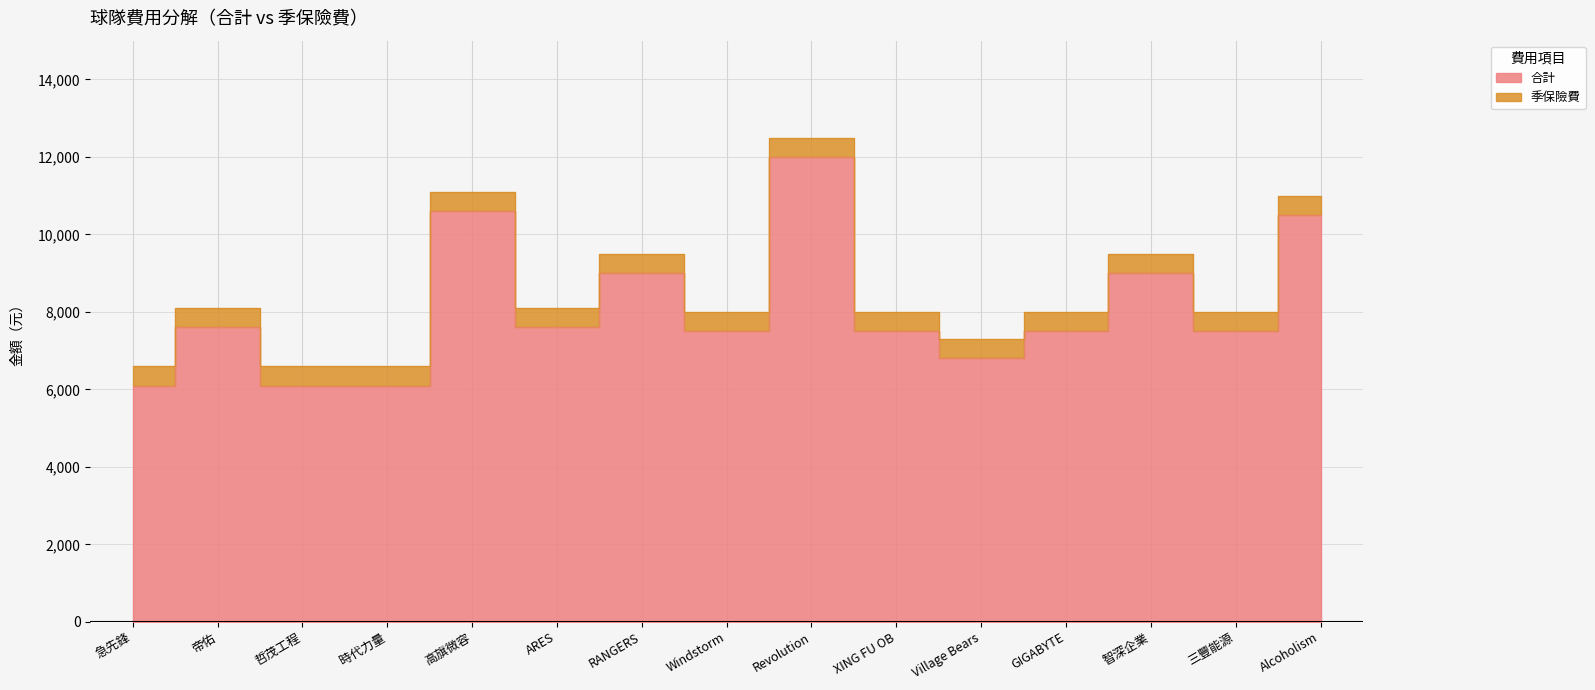

How many values exceed 8000?

7